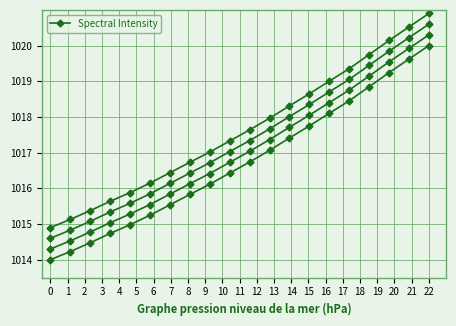

Which has a higher value, 8 or 4?

8